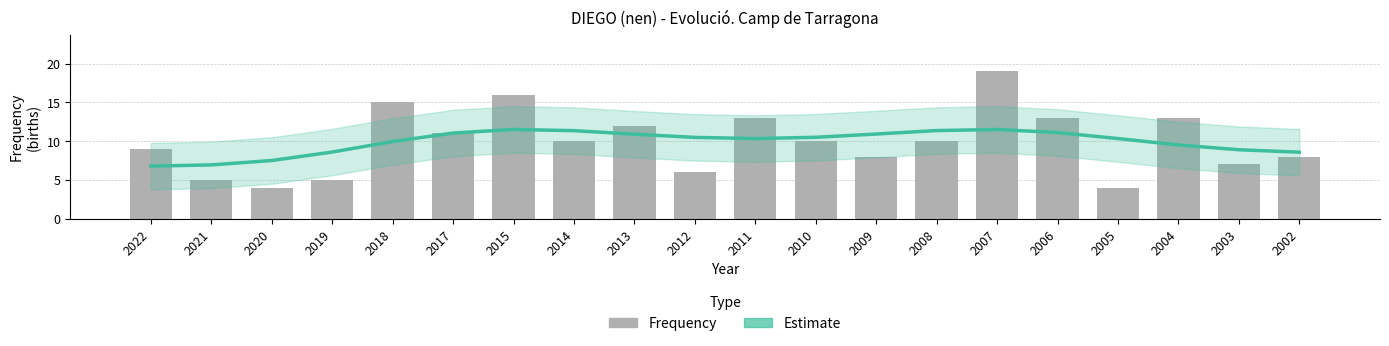

Which category has the highest value in the Estimate series?

2015